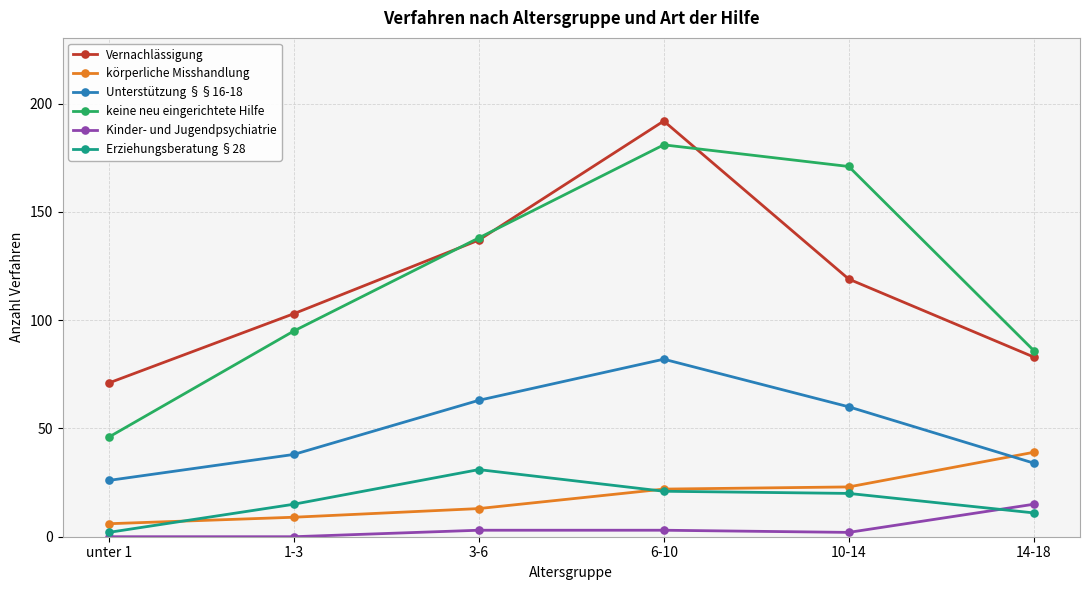

At which label is keine neu eingerichtete Hilfe closest to 113?

1-3